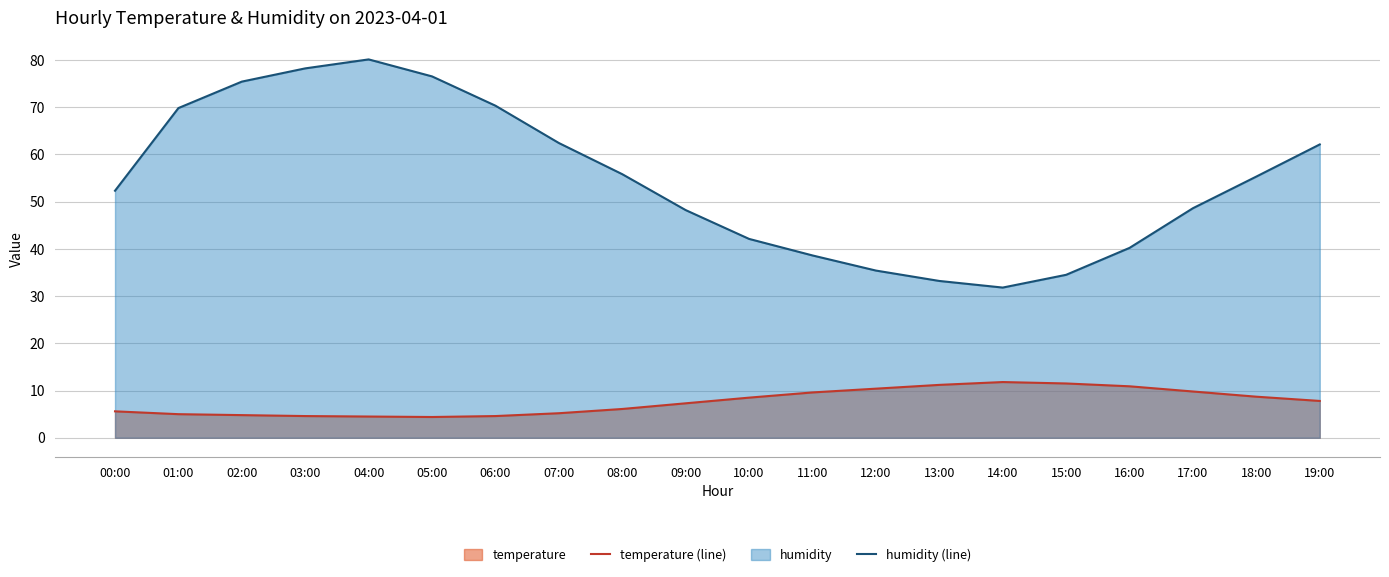

True or false: humidity (line) and temperature (line) cross at least once.

False